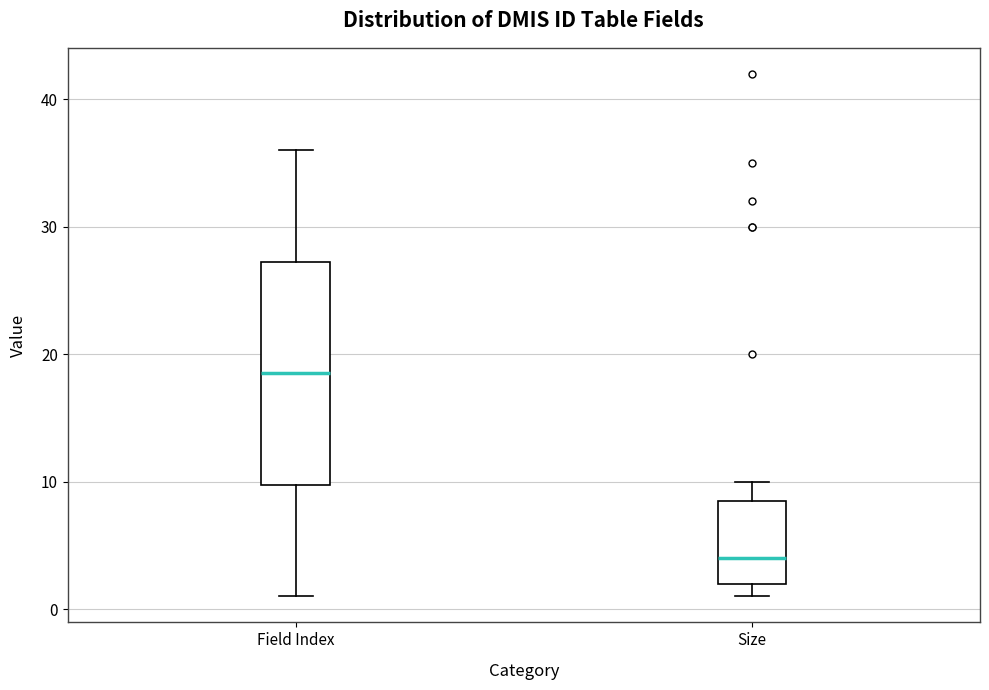

Reading left to right, read every box against the y-axis: the position of its median line, the range the box covers, and the ends of its whiskers. The values are not printed on the chart, so give them approximately, as read against the axis.

Field Index: median 19, box 10 to 27, whiskers 1 to 36
Size: median 4, box 2 to 9, whiskers 1 to 10